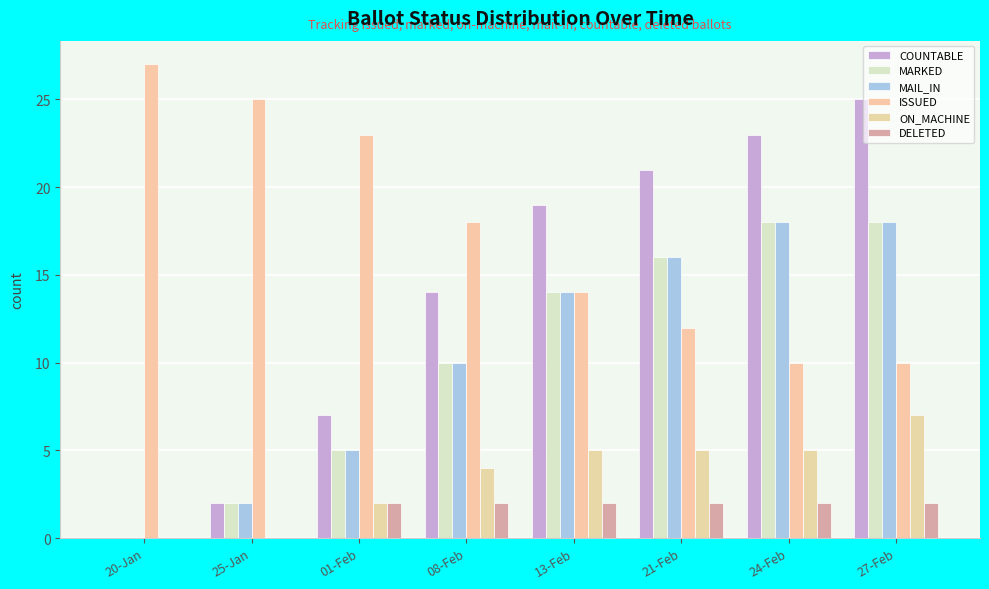

What is the label of the 7th bar from the right?

25-Jan